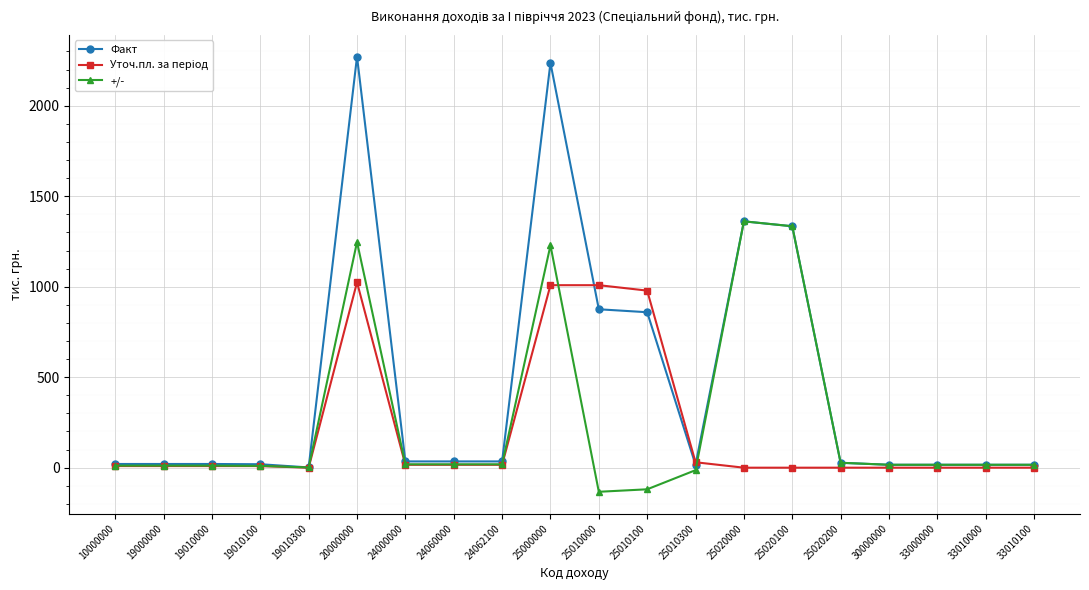

Is it true that Факт equals 34.6 at 24062100?

True